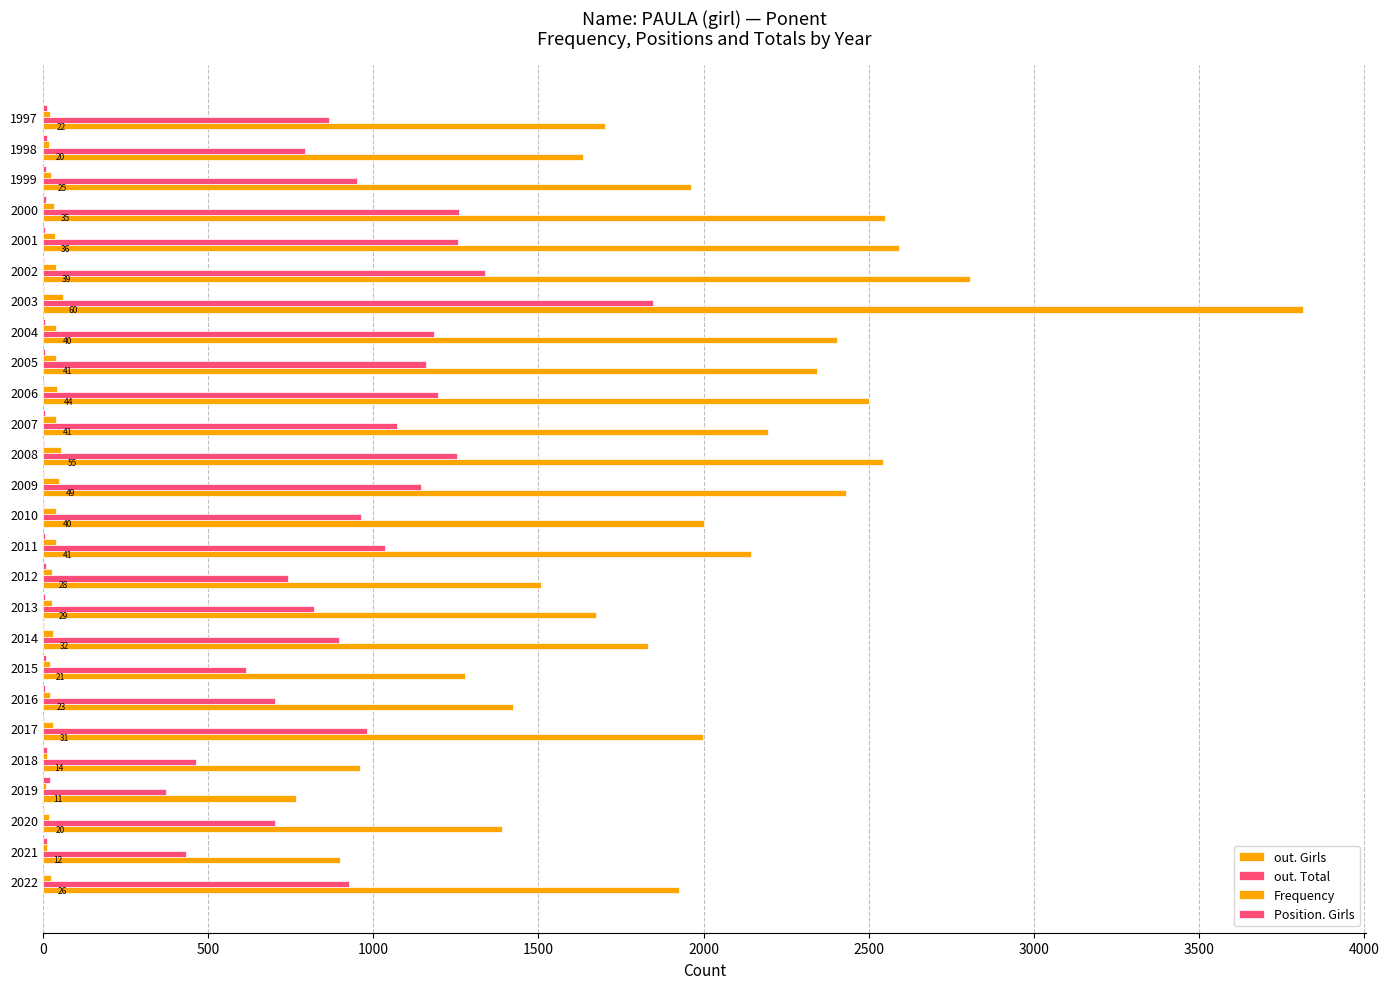

How many series are shown in this chart?

4